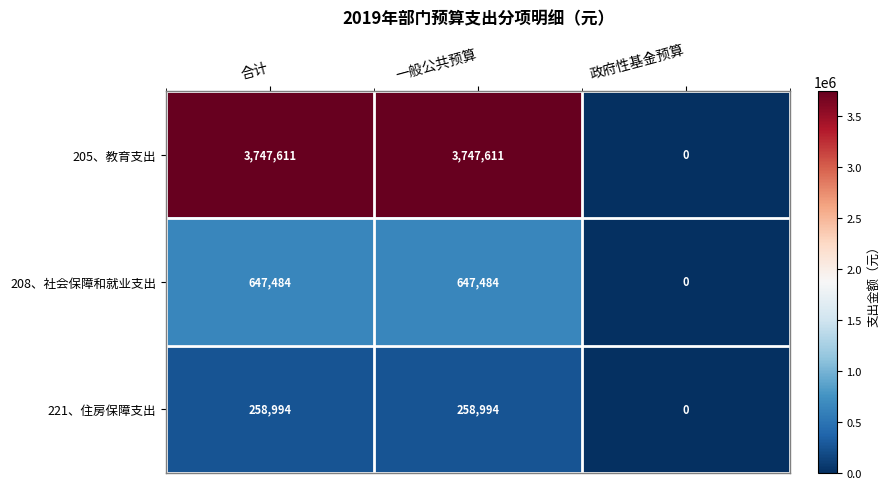

Which series changed the most between 合计 and 政府性基金预算?

205、教育支出